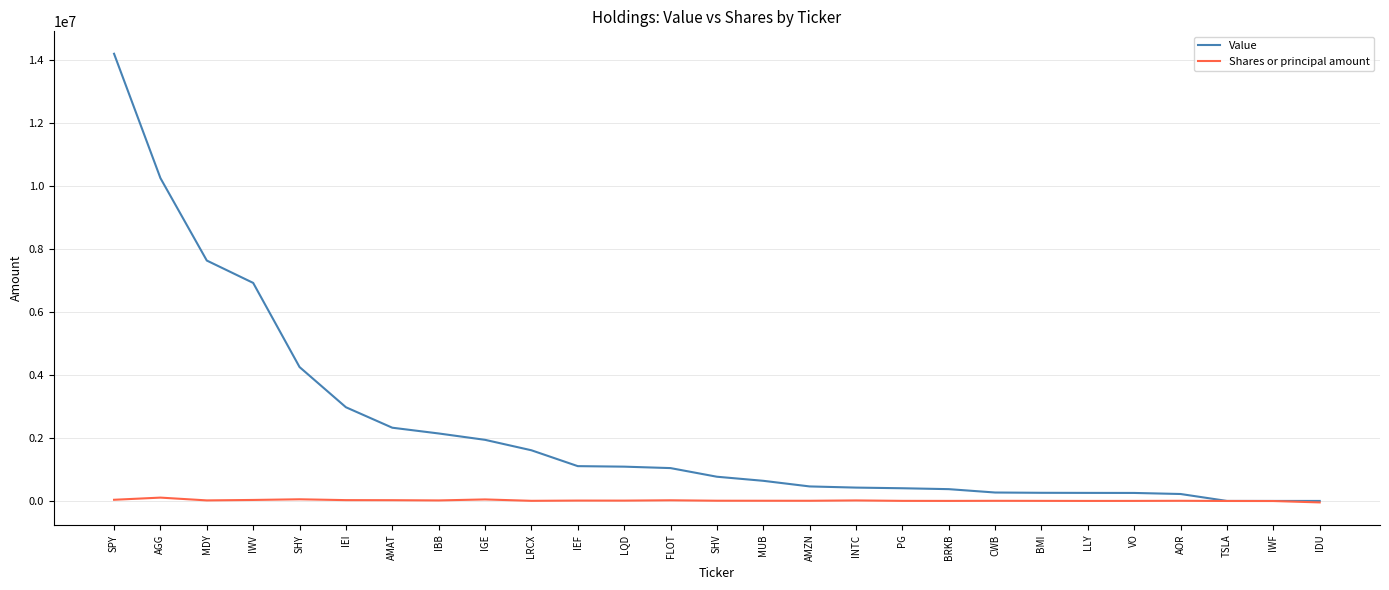

At IWV, list the series in order from smallest to largest.

Shares or principal amount, Value